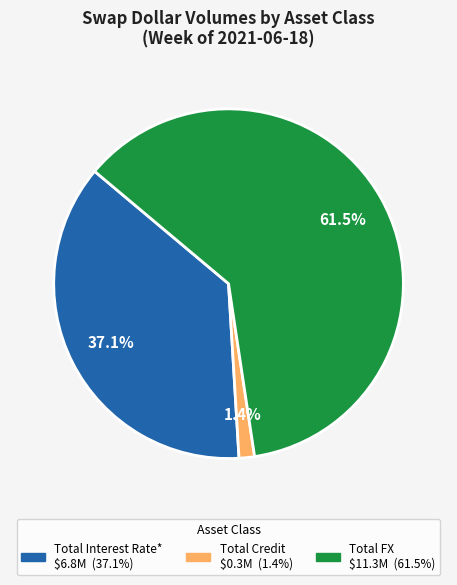

How many segments does this pie chart have?

3